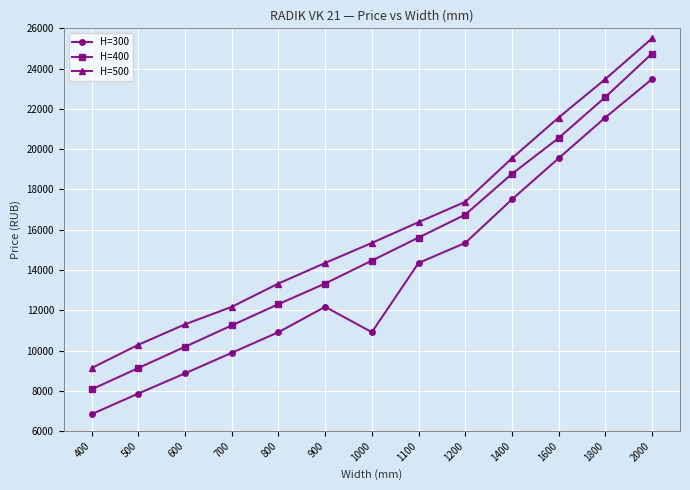

What is the minimum value for H=500?

9137